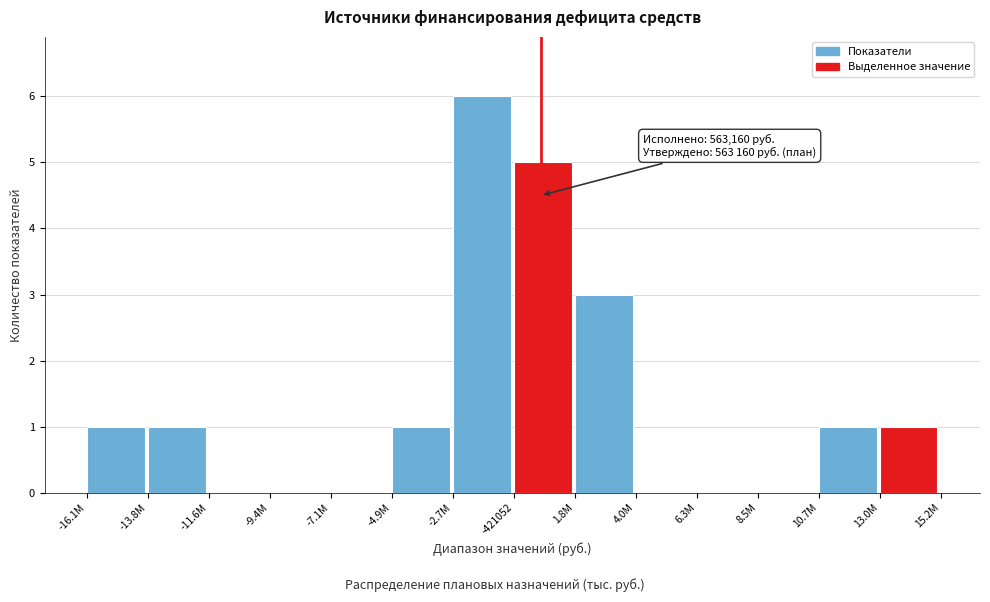

Reading right to left, list all the values displayed in this chart.

13.0M=1	10.7M=1	8.5M=0	6.3M=0	4.0M=0	1.8M=3	-421052=5	-2.7M=6	-4.9M=1	-7.1M=0	-9.4M=0	-11.6M=0	-13.8M=1	-16.1M=1